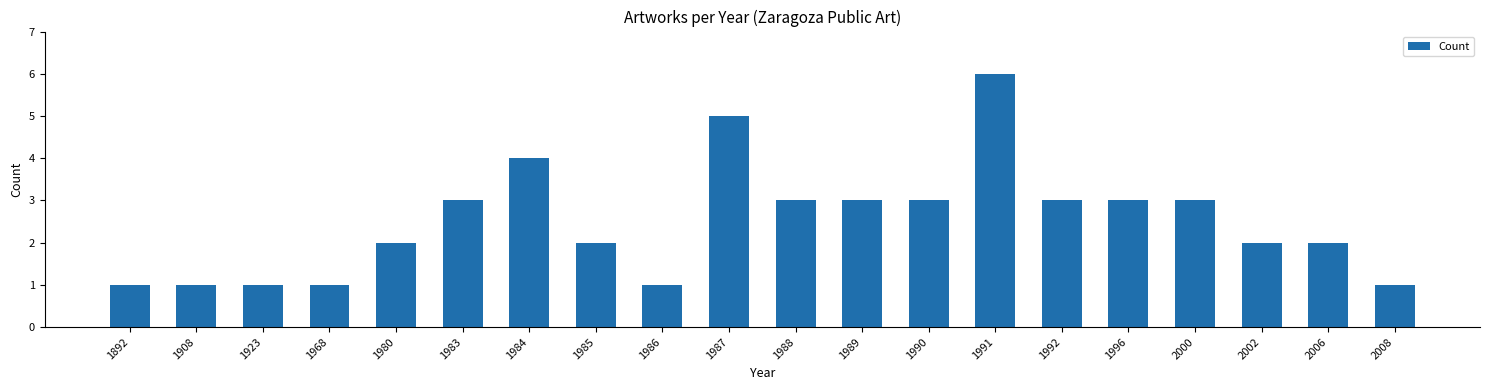

What is the ratio of the value at 1986 to the value at 1892?

1.0